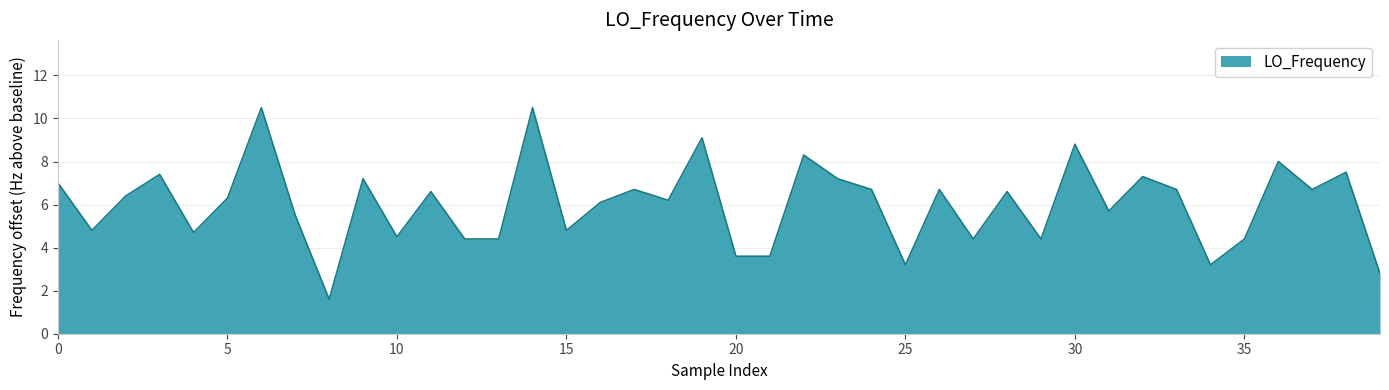

What is the difference between the maximum and minimum values?

8.9